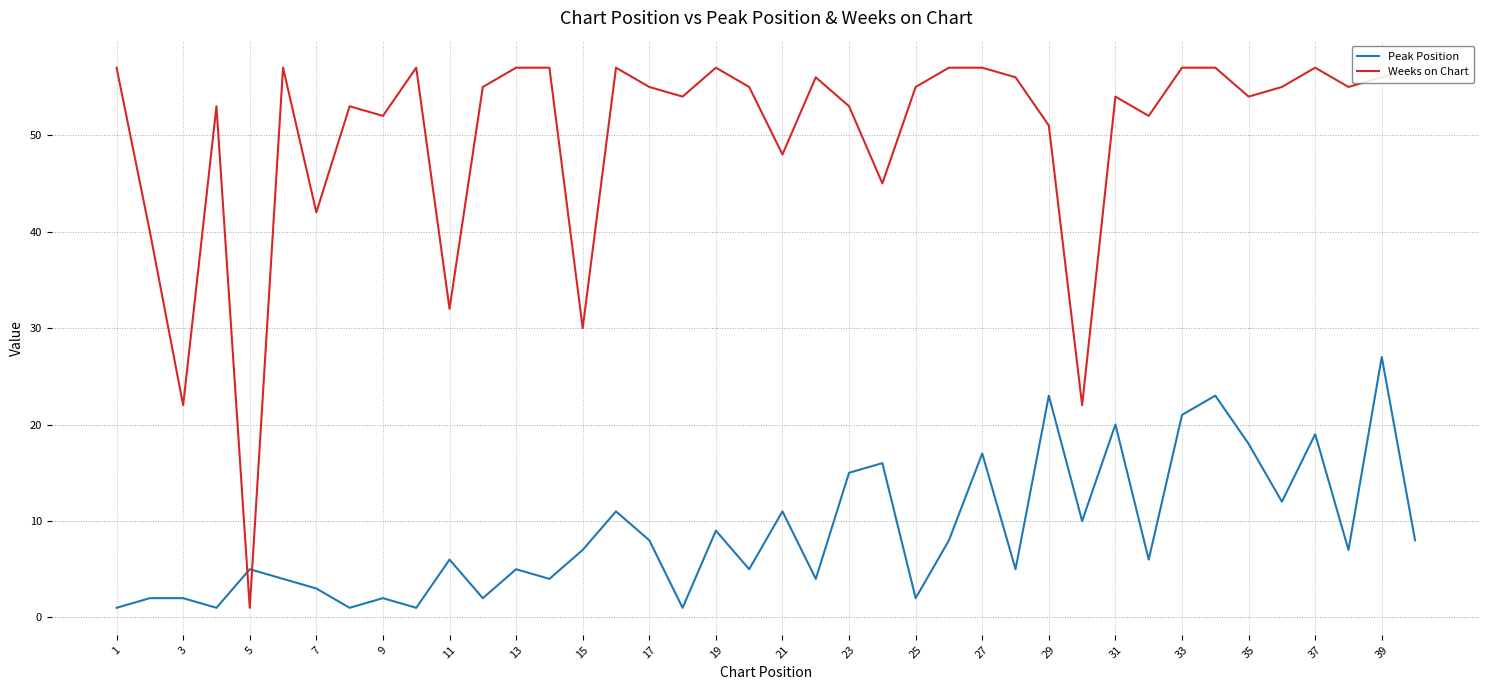

Which series has the largest total across all categories?

Weeks on Chart